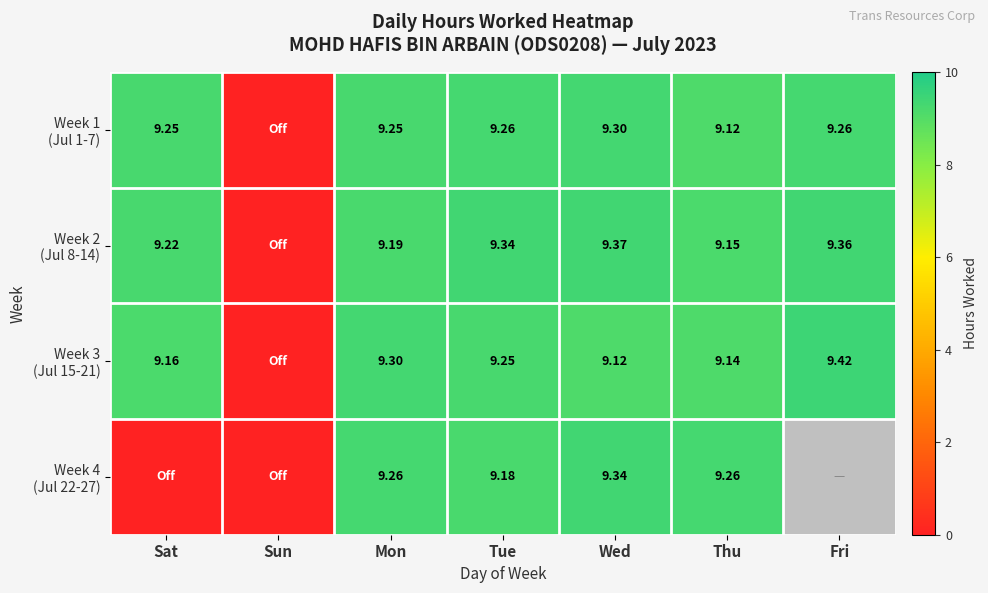

What is the sum of the Week 1 (Jul 1-7) values at Sat and Wed?

18.6